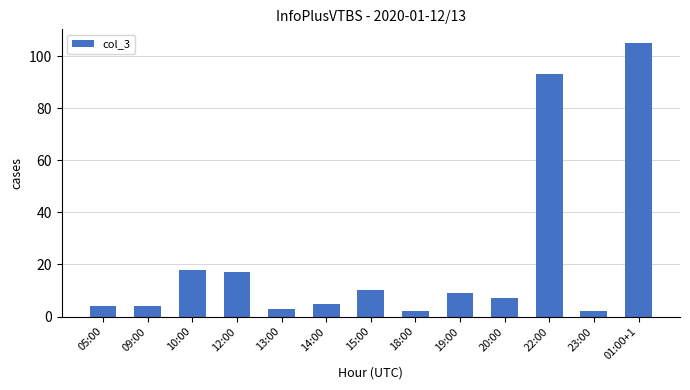

Are the bars horizontal?

No